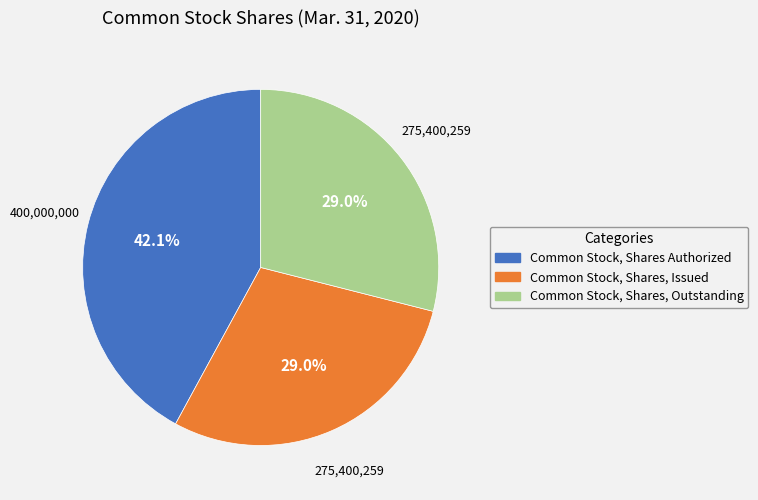

True or false: Common Stock, Shares, Issued accounts for 34% of the total.

False